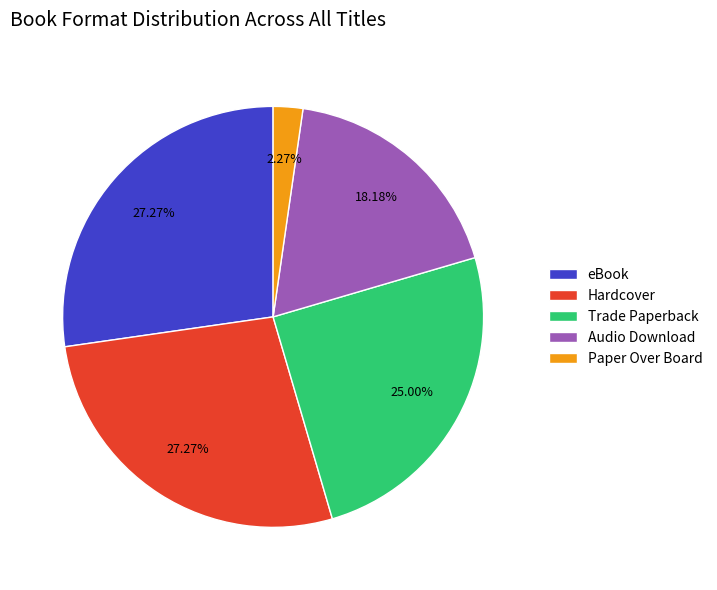

Is there a majority slice in this chart?

No